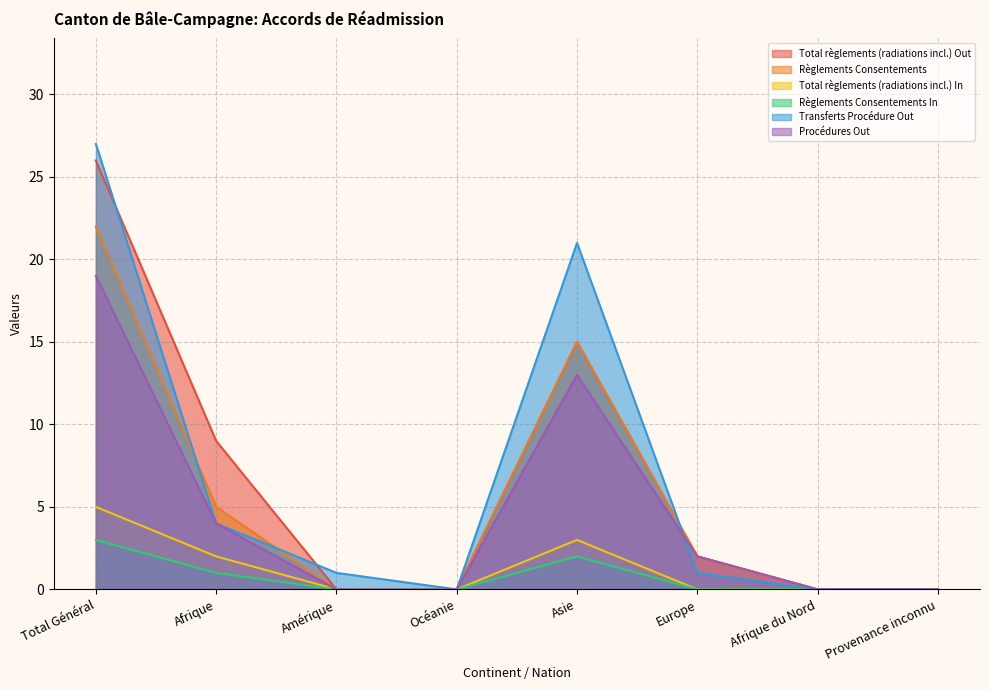

At which category is the sum across all series the highest?

Total Général